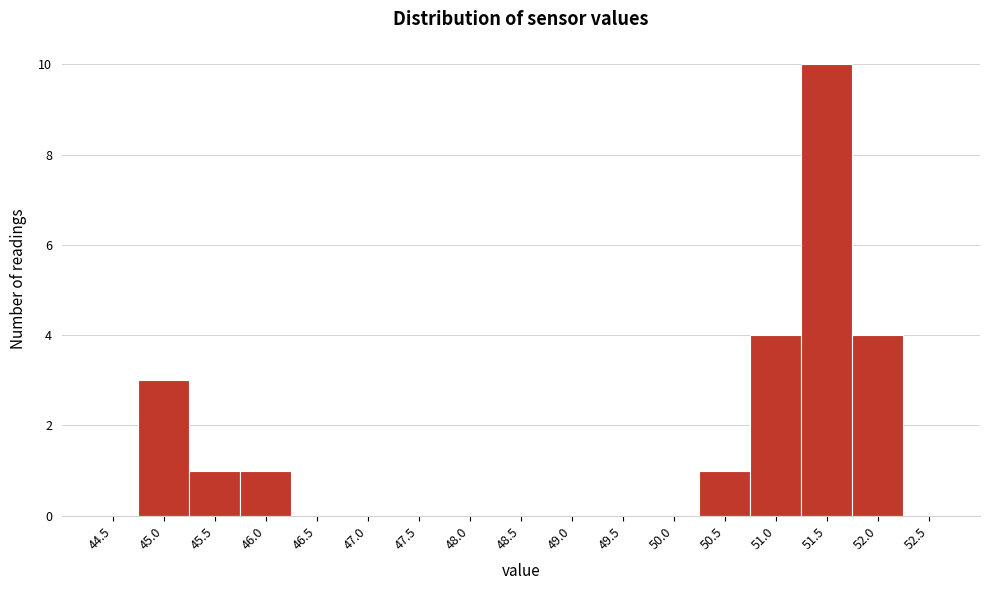

Reading left to right, list all the values displayed in this chart.

44.5=0	45.0=3	45.5=1	46.0=1	46.5=0	47.0=0	47.5=0	48.0=0	48.5=0	49.0=0	49.5=0	50.0=0	50.5=1	51.0=4	51.5=10	52.0=4	52.5=0